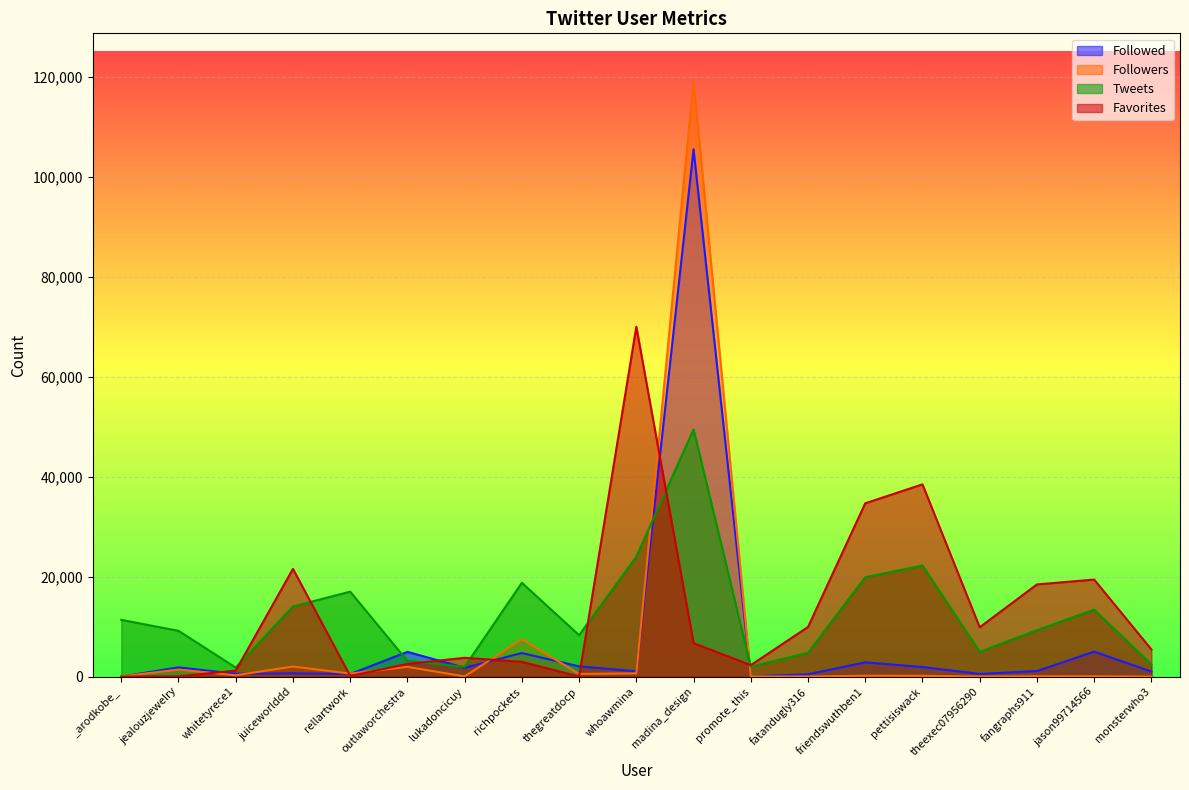

Where is the first local minimum for Followers?

whitetyrece1